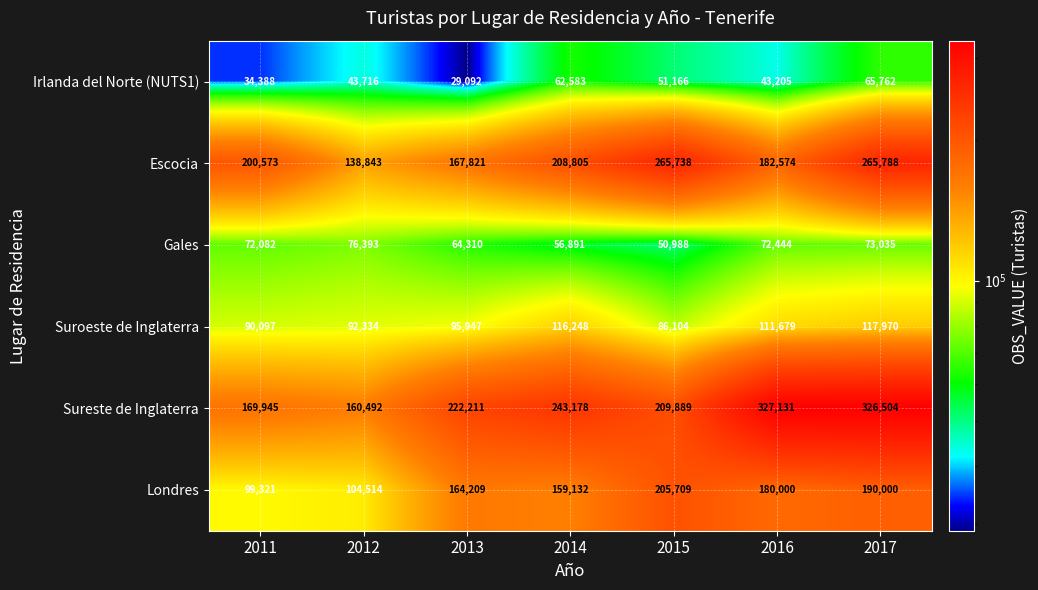

What is the sum of the Irlanda del Norte (NUTS1) values at 2017 and 2013?

94854